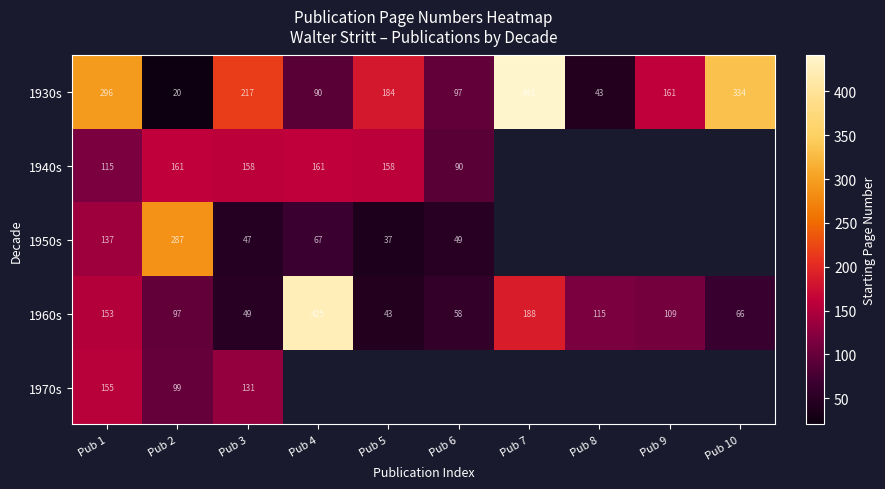

Between Pub 9 and Pub 4, which is larger?

Pub 9